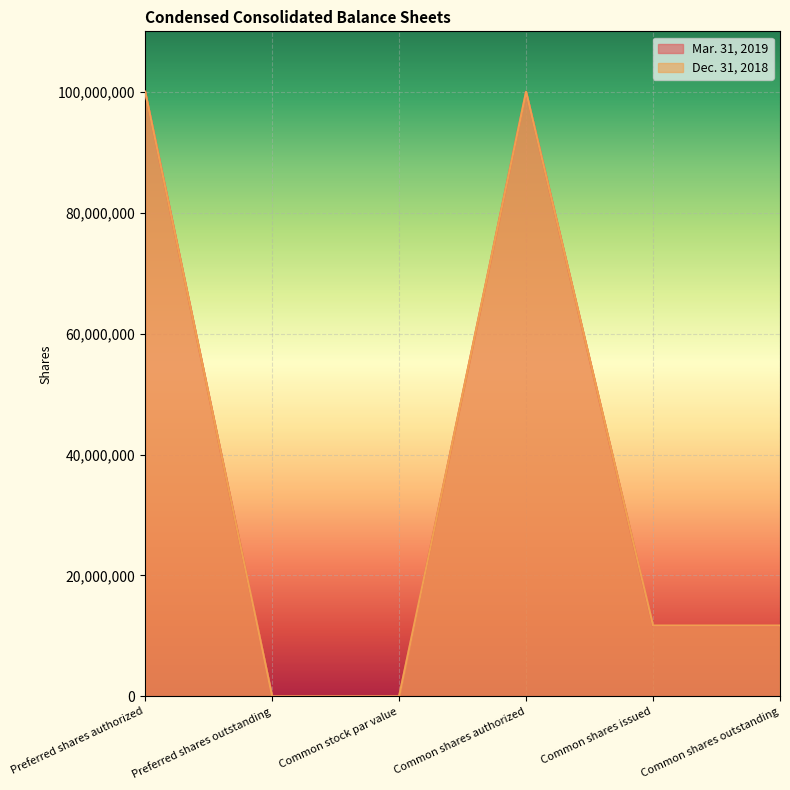

Count the Dec. 31, 2018 values in the range 0 to 100000000.

6